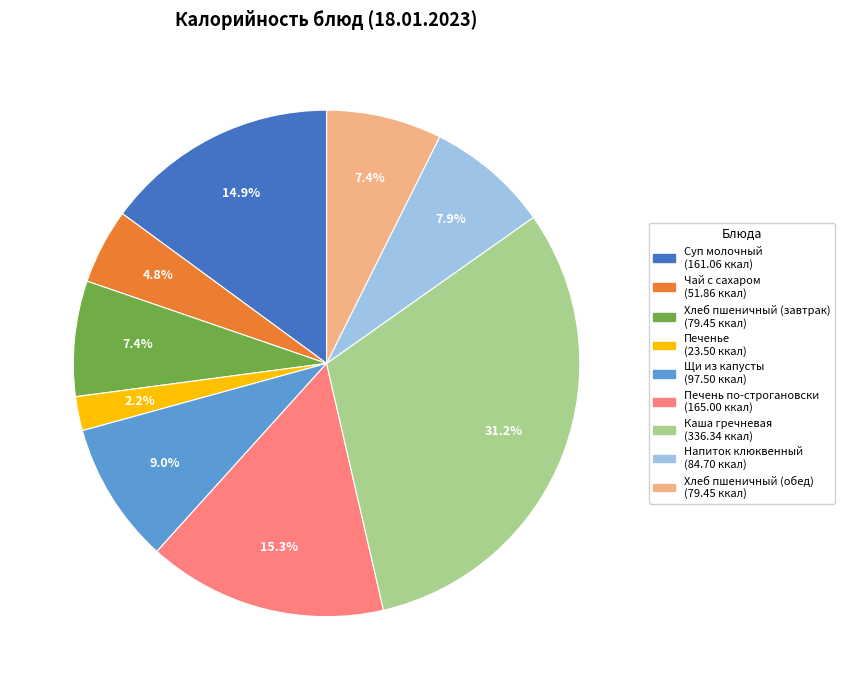

What percentage is the Печенье slice, to the nearest percent?

2%